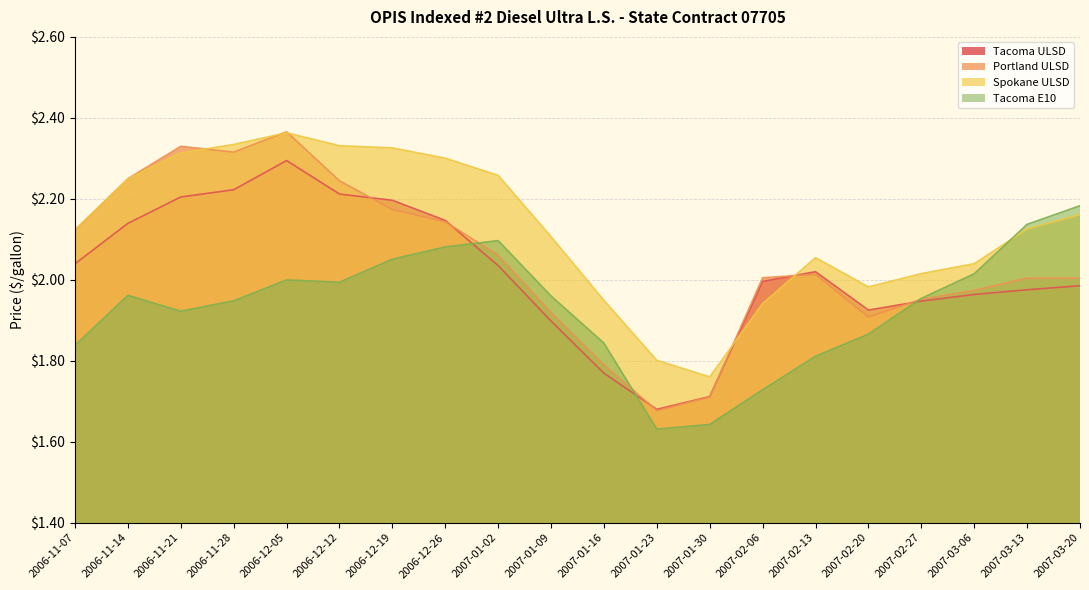

Is the value of Spokane ULSD at 2007-02-27 greater than the value of Portland ULSD at 2007-03-20?

Yes